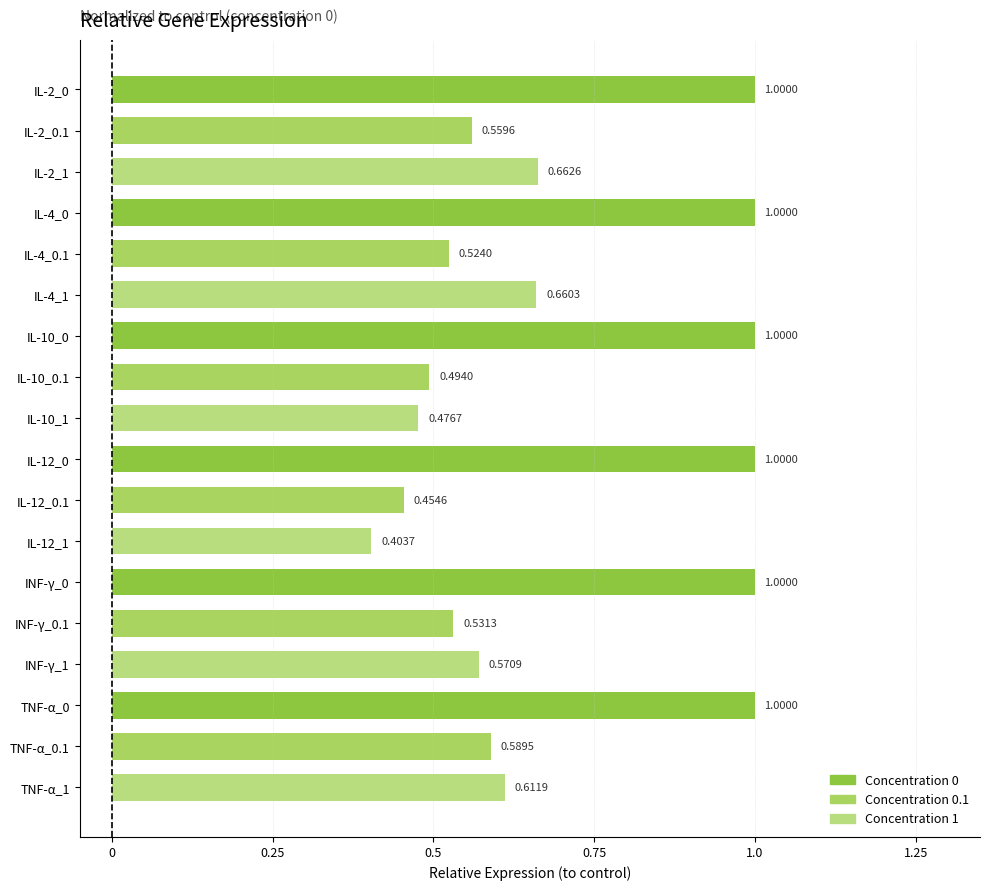

What is the sum of the values at IL-12_0 and IL-4_0?

2.0